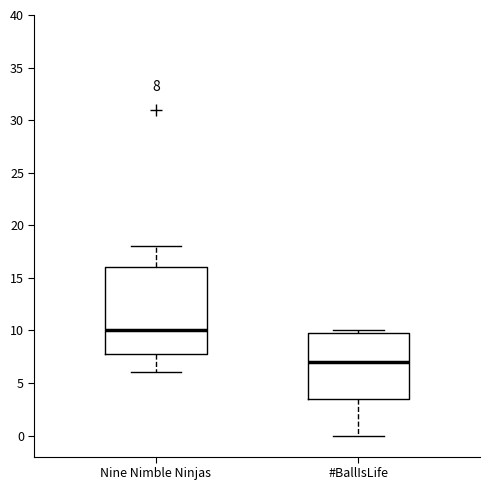

Which box is the tallest, from its lower edge to its upper edge?

Nine Nimble Ninjas